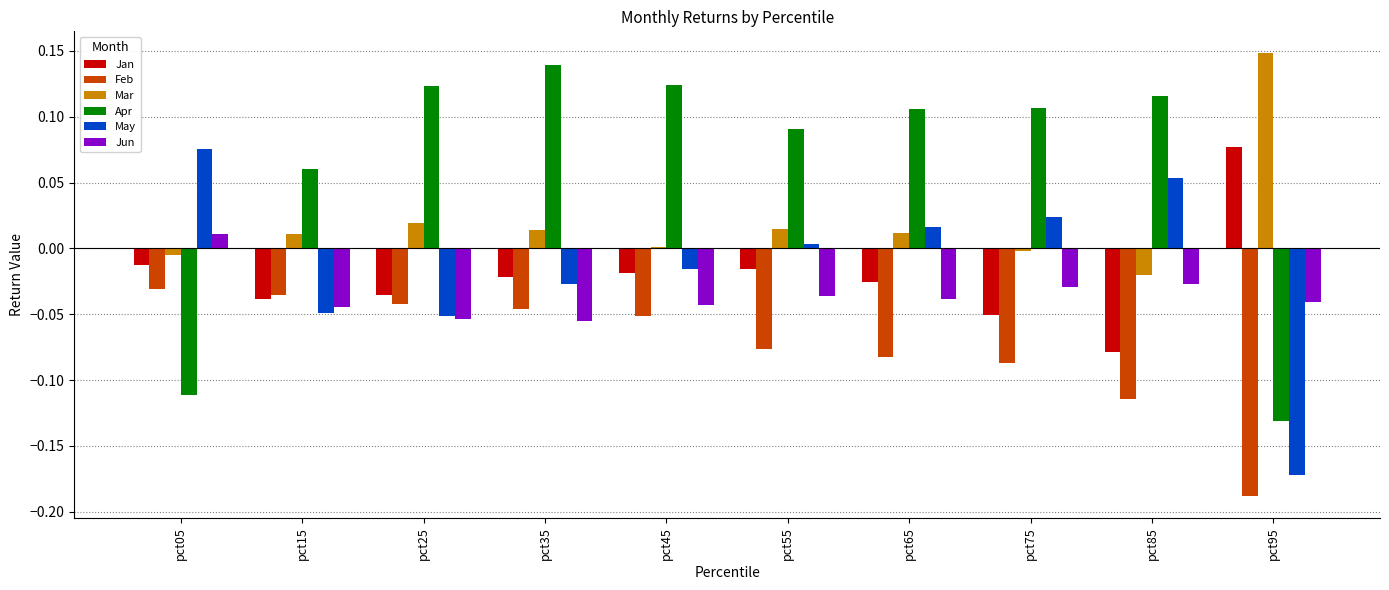

Which category has the lowest value in the Apr series?

pct95